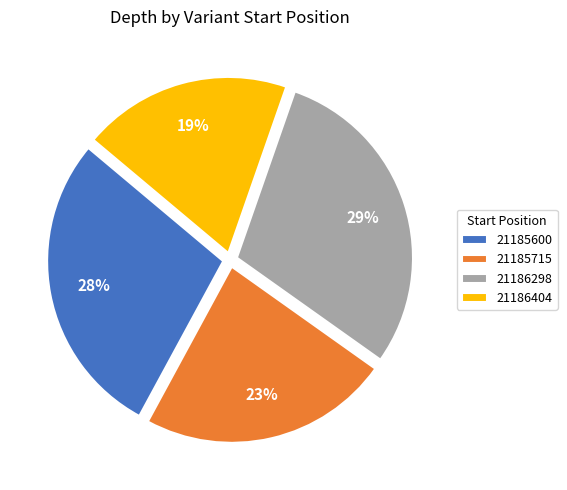

To the nearest percent, what is the difference between the 21185715 and 21185600 slice percentages?

5%